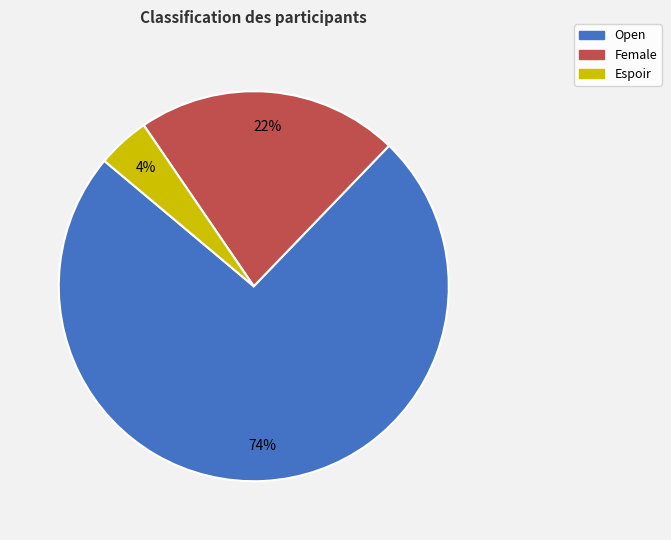

Does any single category account for the majority?

Yes